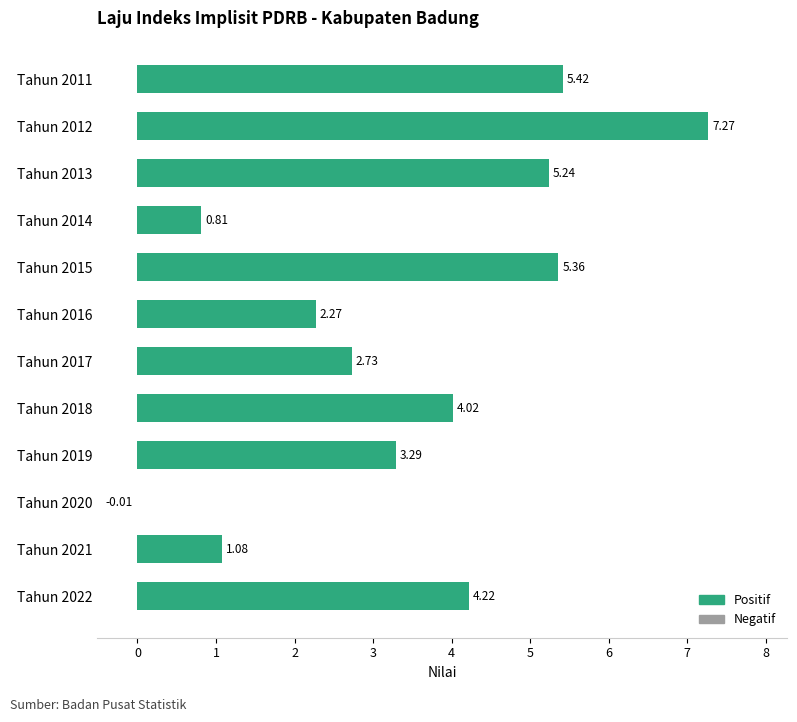

What is the sum of the values at Tahun 2014 and Tahun 2012?

8.1